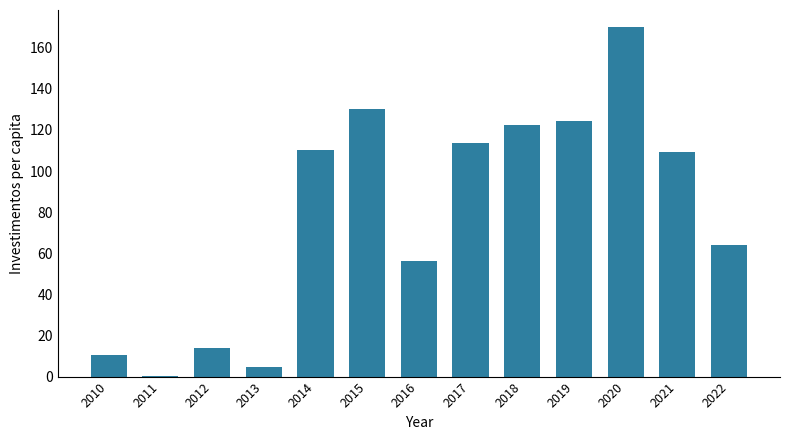

Between 2020 and 2019, which is larger?

2020